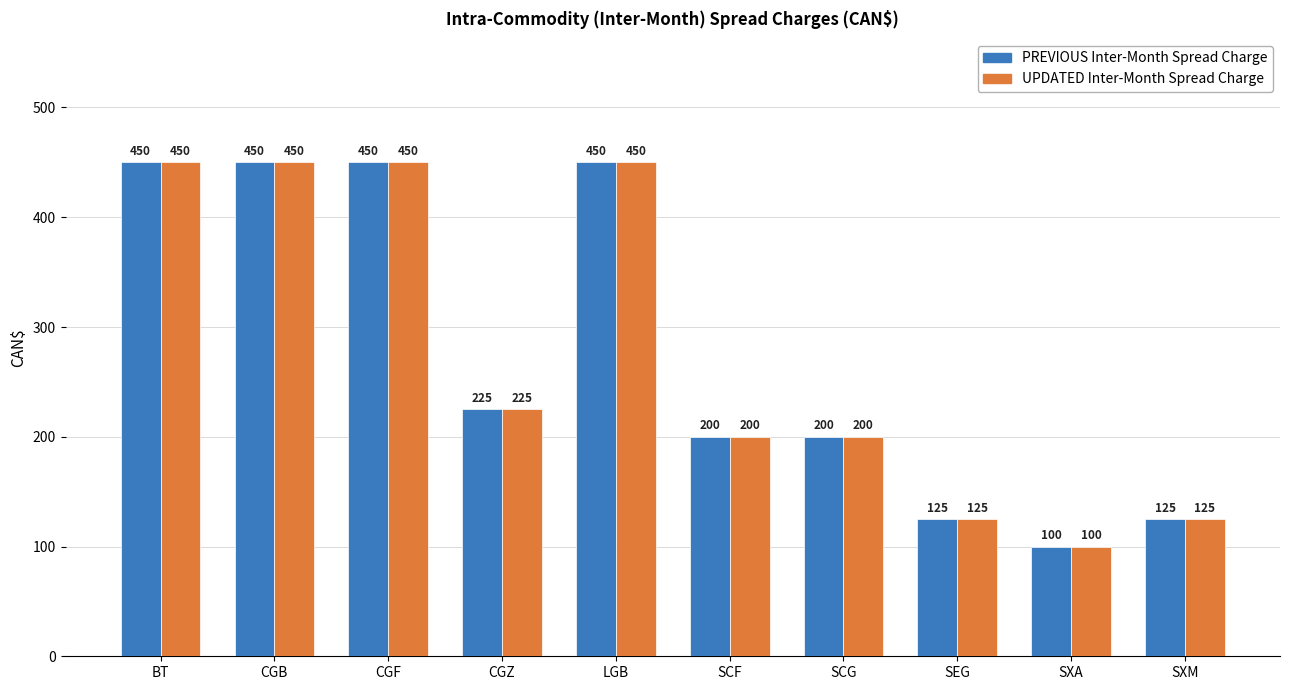

The value of PREVIOUS Inter-Month Spread Charge at SXM is 80. True or false?

False